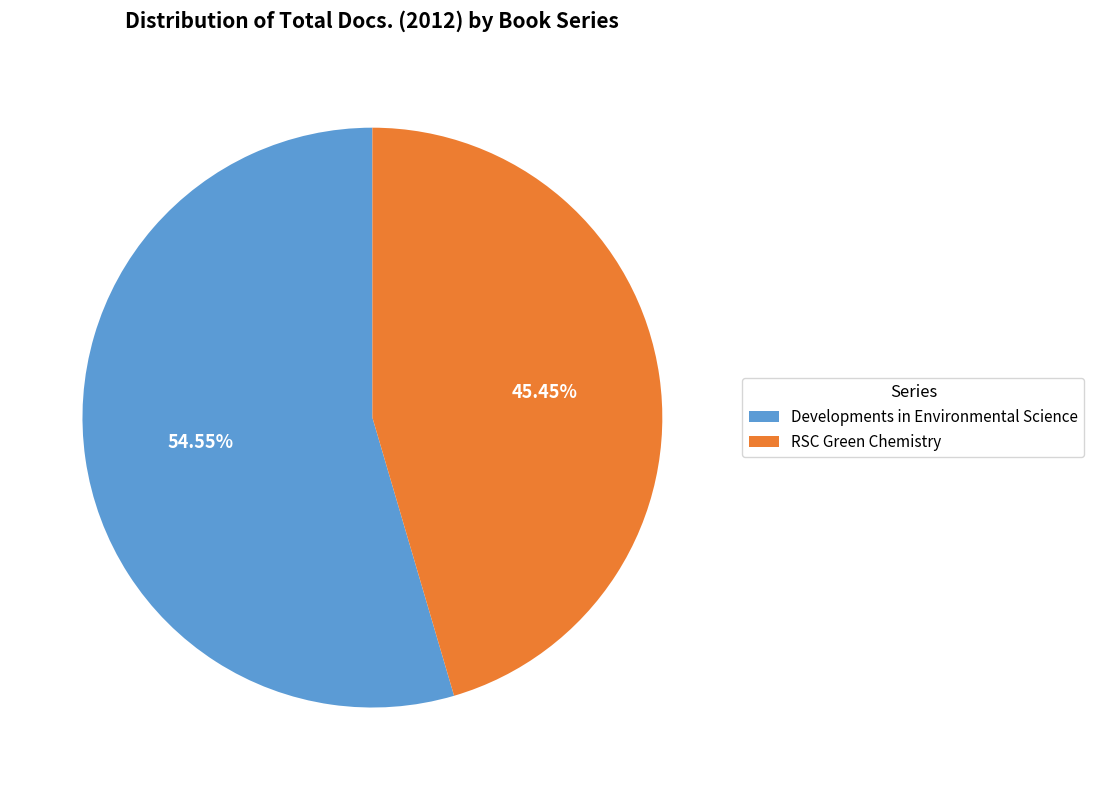

Count the number of slices in the pie.

2